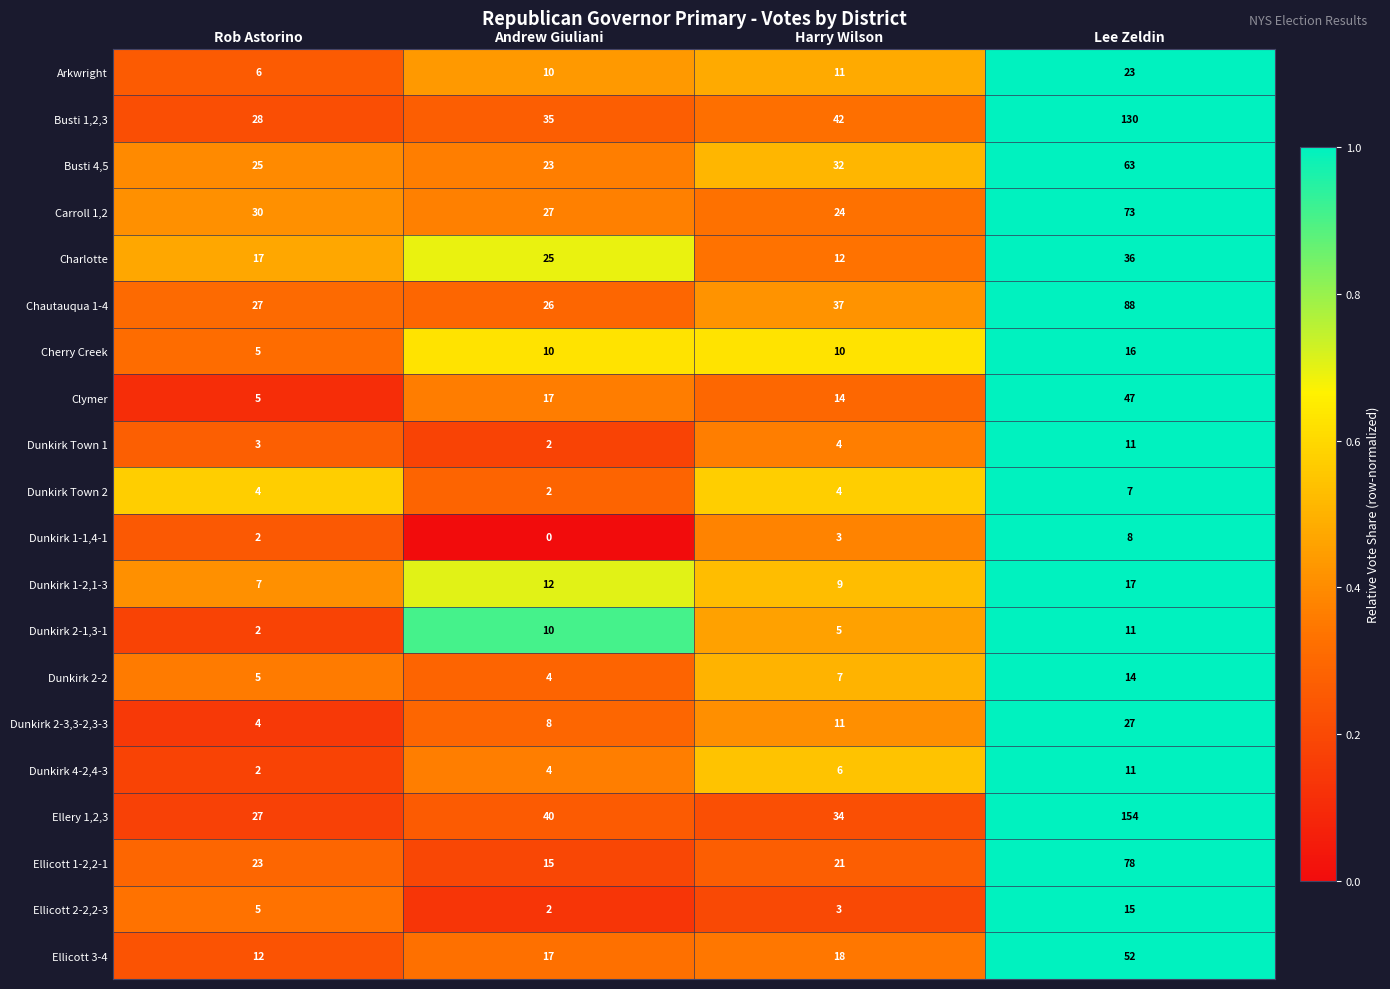

Count the number of categories in the chart.

4